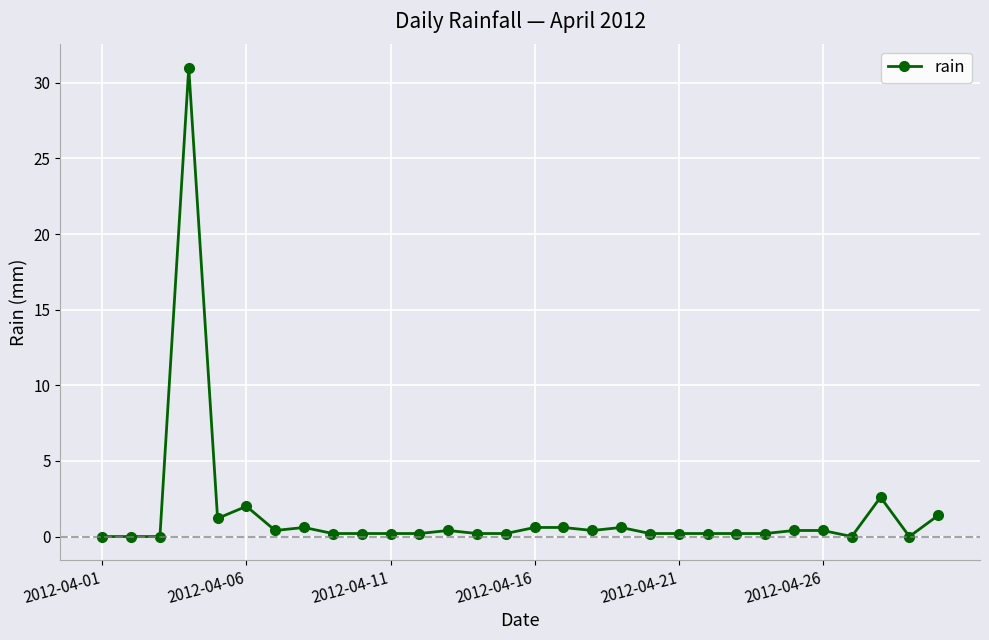

Reading left to right, list all the values displayed in this chart.

0.0	0.0	0.0	31.0	1.2	2.0	0.4	0.6	0.2	0.2	0.2	0.2	0.4	0.2	0.2	0.6	0.6	0.4	0.6	0.2	0.2	0.2	0.2	0.2	0.4	0.4	0.0	2.6	0.0	1.4